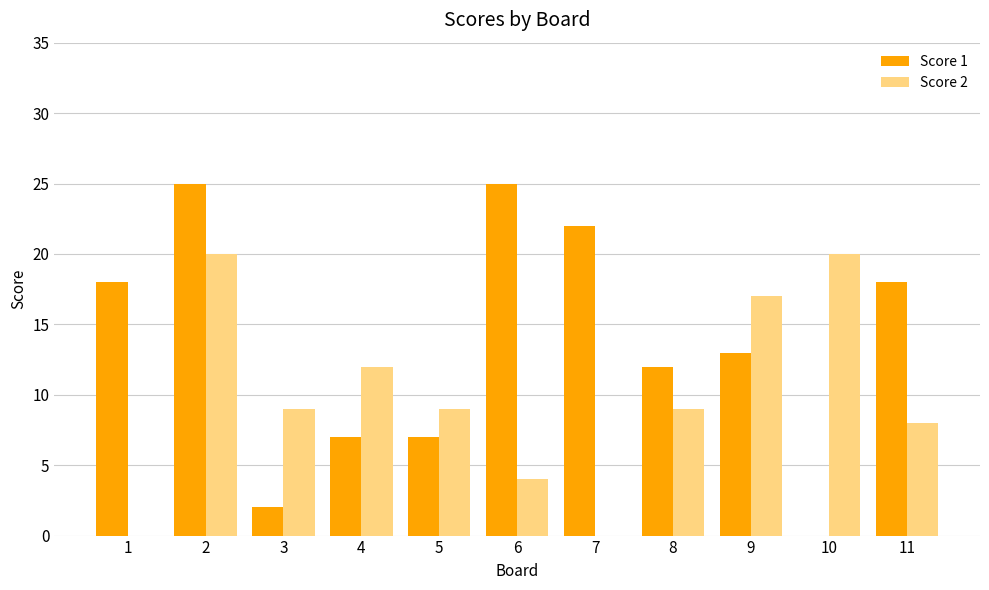

Reading left to right, transcribe all the data shown in this chart.

Score 1: 18	25	2	7	7	25	22	12	13	0	18
Score 2: 0	20	9	12	9	4	0	9	17	20	8